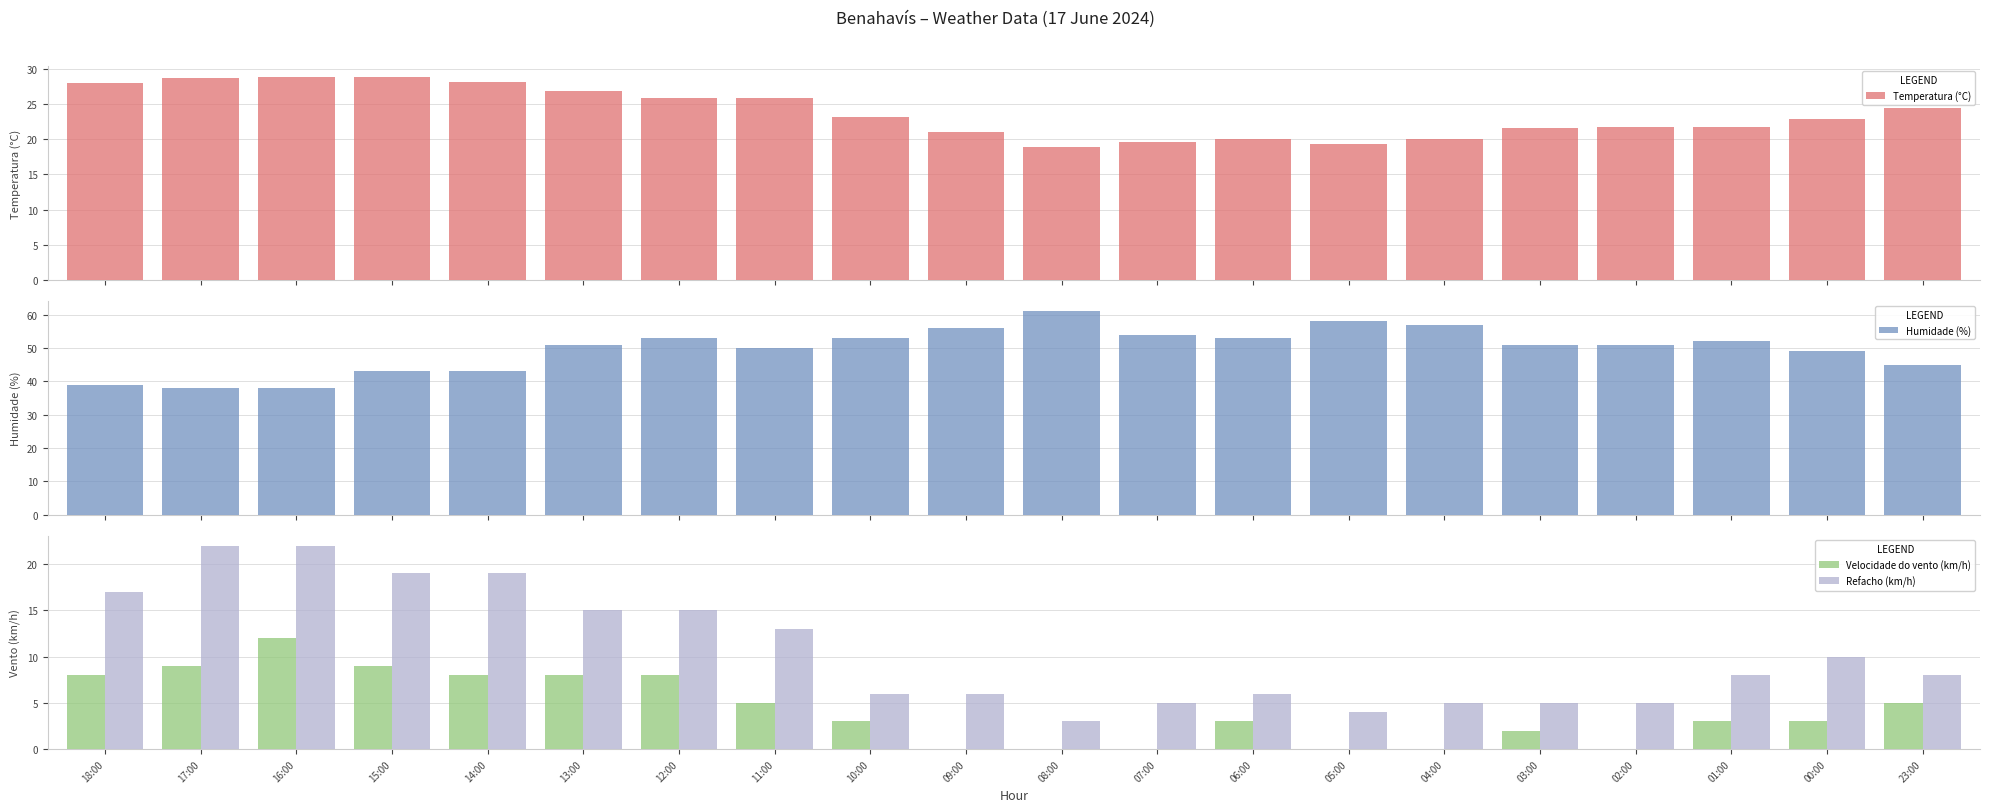

Reading right to left, extract all data points from this chart.

Temperatura (°C): 24.4	22.9	21.8	21.8	21.6	20.0	19.3	20.1	19.6	18.9	21.0	23.1	25.9	25.8	26.8	28.2	28.9	28.9	28.7	28.0
Humidade (%): 45.0	49.0	52.0	51.0	51.0	57.0	58.0	53.0	54.0	61.0	56.0	53.0	50.0	53.0	51.0	43.0	43.0	38.0	38.0	39.0
Velocidade do vento (km/h): 5.0	3.0	3.0	0.0	2.0	0.0	0.0	3.0	0.0	0.0	0.0	3.0	5.0	8.0	8.0	8.0	9.0	12.0	9.0	8.0
Refacho (km/h): 8.0	10.0	8.0	5.0	5.0	5.0	4.0	6.0	5.0	3.0	6.0	6.0	13.0	15.0	15.0	19.0	19.0	22.0	22.0	17.0